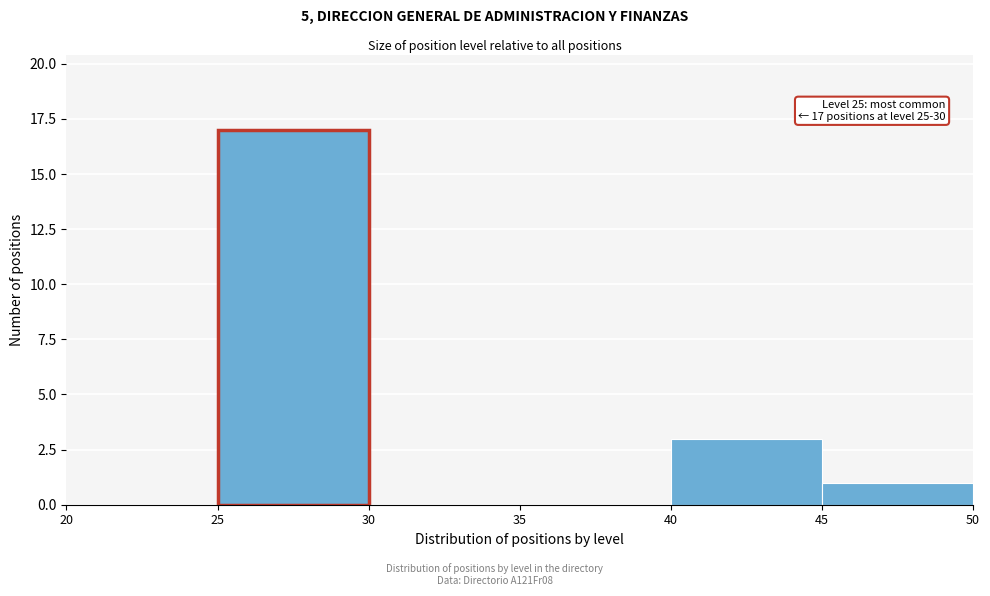

Which range on the x-axis has the tallest bar?

25 to 30